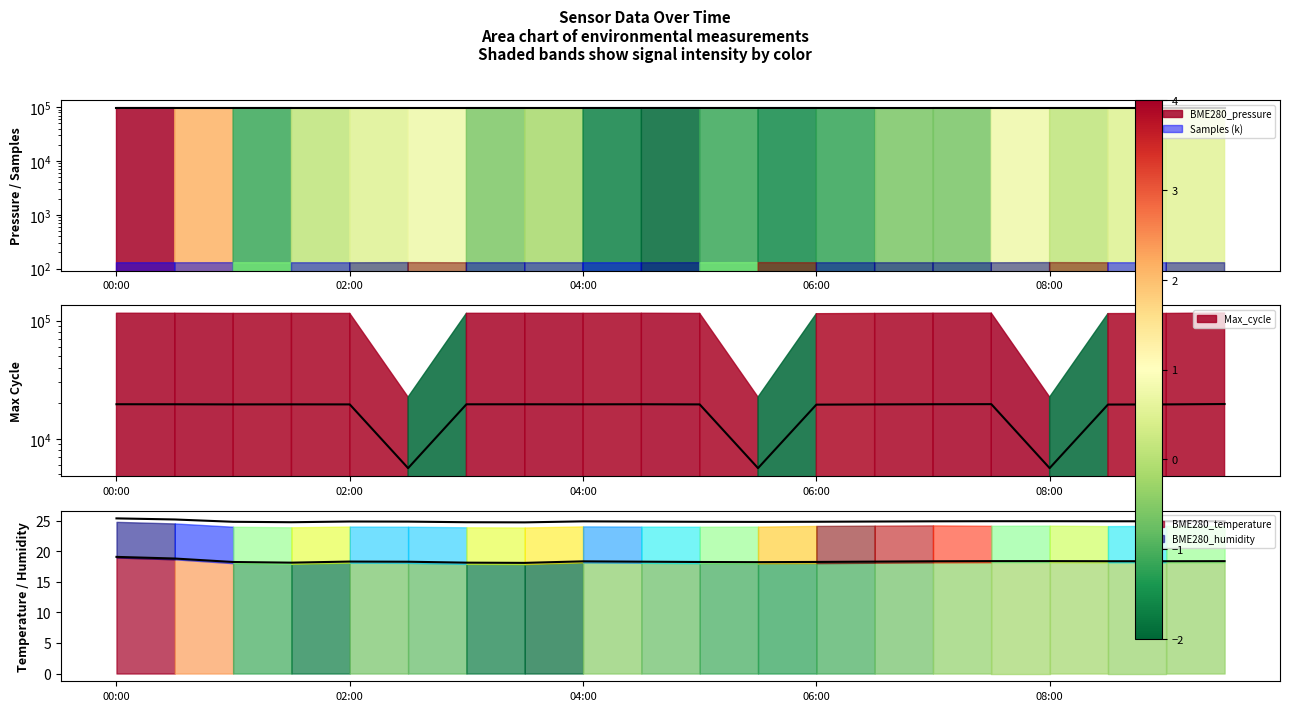

What is the difference between the highest and lowest values at 03:00?

98081.8